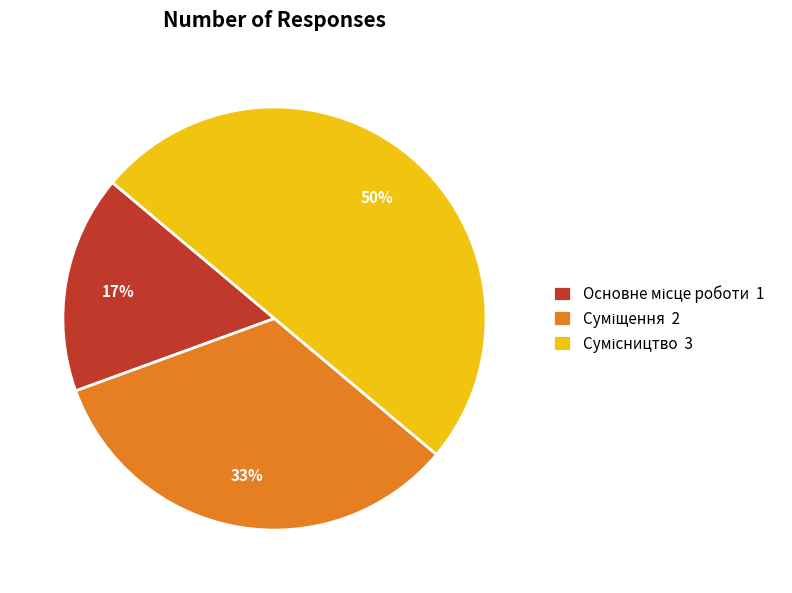

To the nearest percent, what is the difference between the largest and smallest slice percentages?

33%